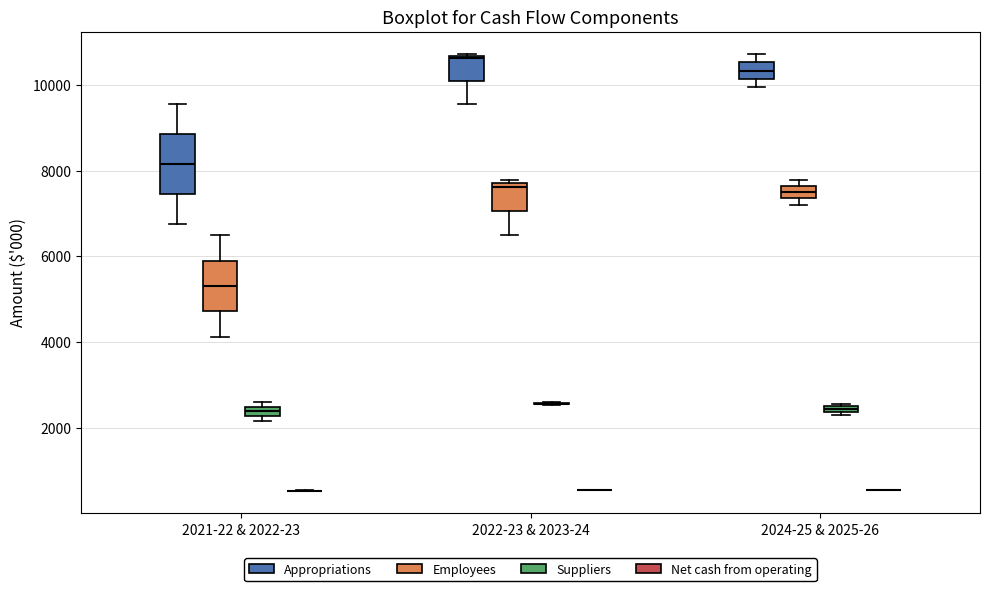

Comparing the boxes themselves (not the whiskers), which one is the tallest?

2021-22 & 2022-23 (Appropriations)